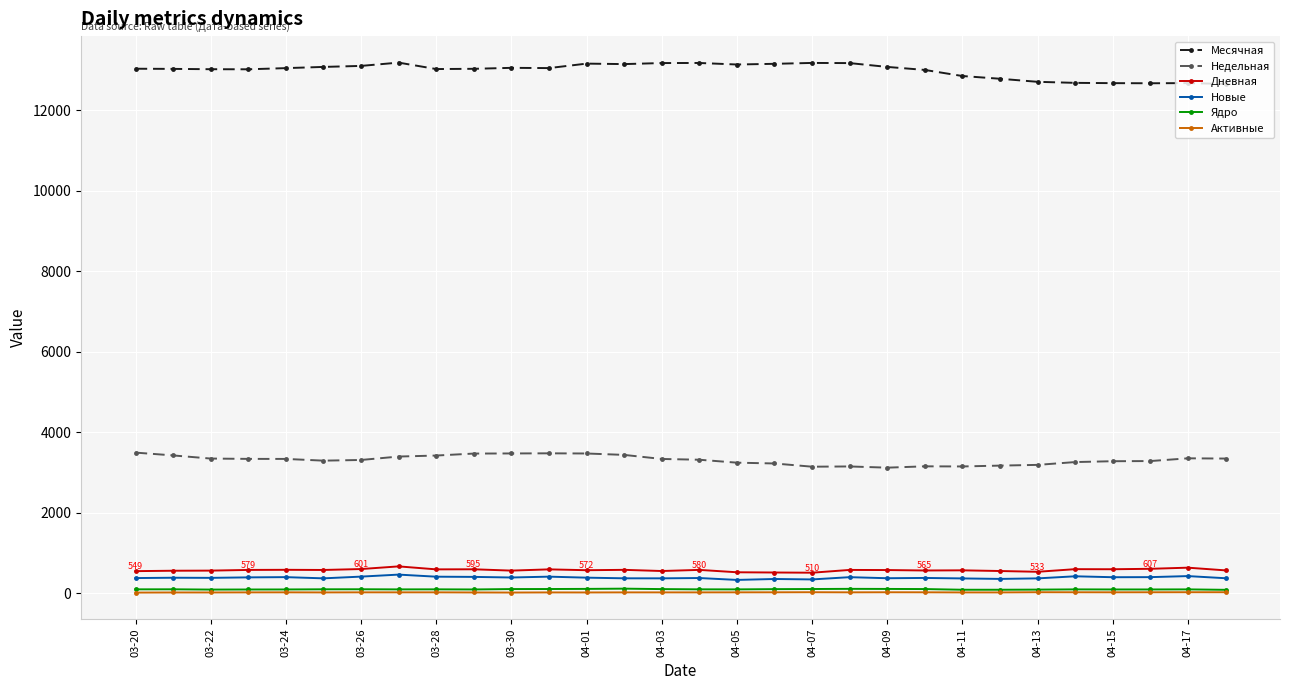

True or false: Месячная has more than 2 interior local peaks.

True